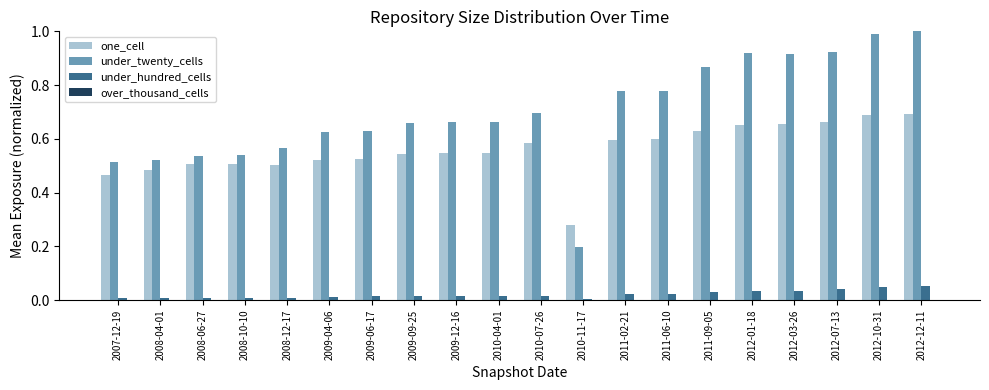

Does the chart contain any negative values?

No